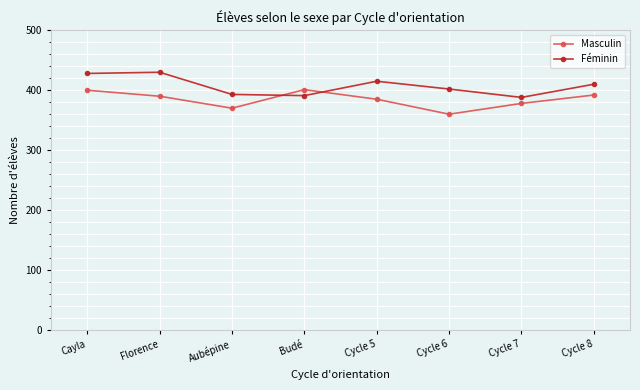

What is the greatest value displayed?

430